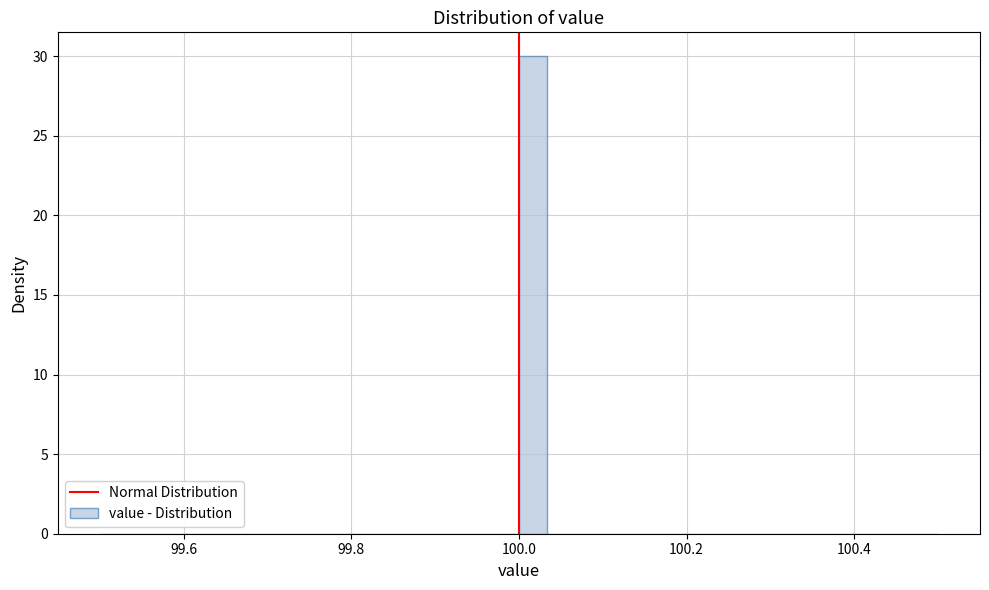

Around what value on the x-axis is the tallest bar? Give the approximate position of its centre, as read against the axis.

100.02